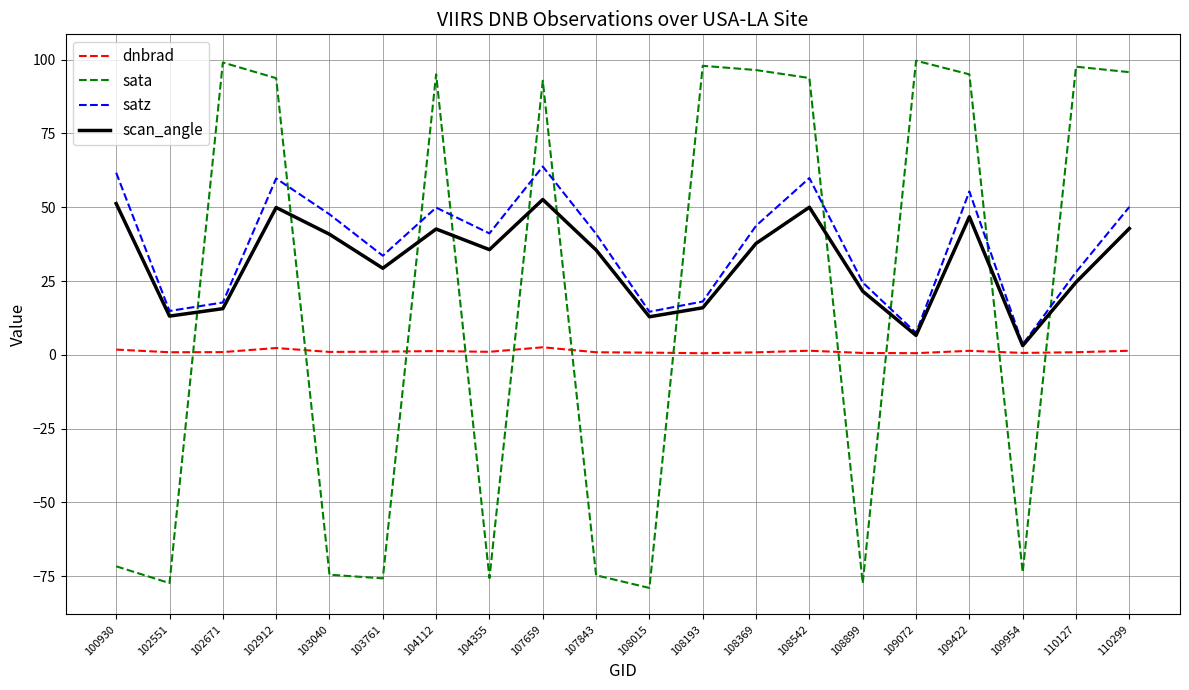

The value of scan_angle at 103761 is 42.7. True or false?

False